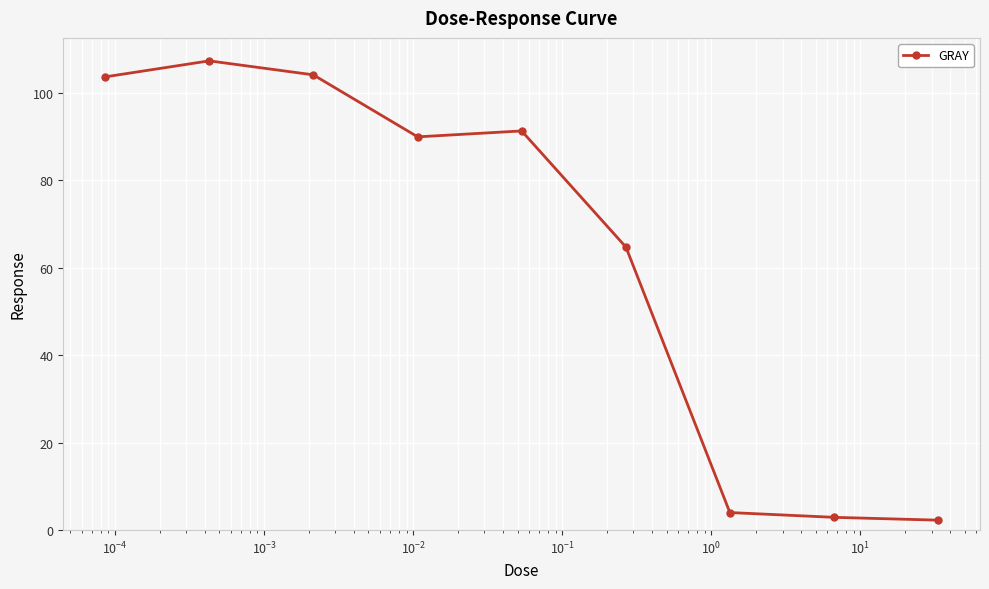

How many lines are shown in the chart?

1